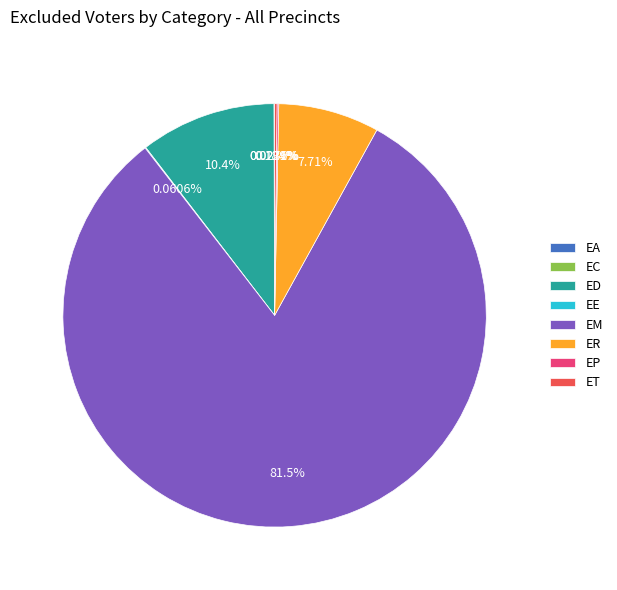

To the nearest percent, what is the average slice percentage?

12%